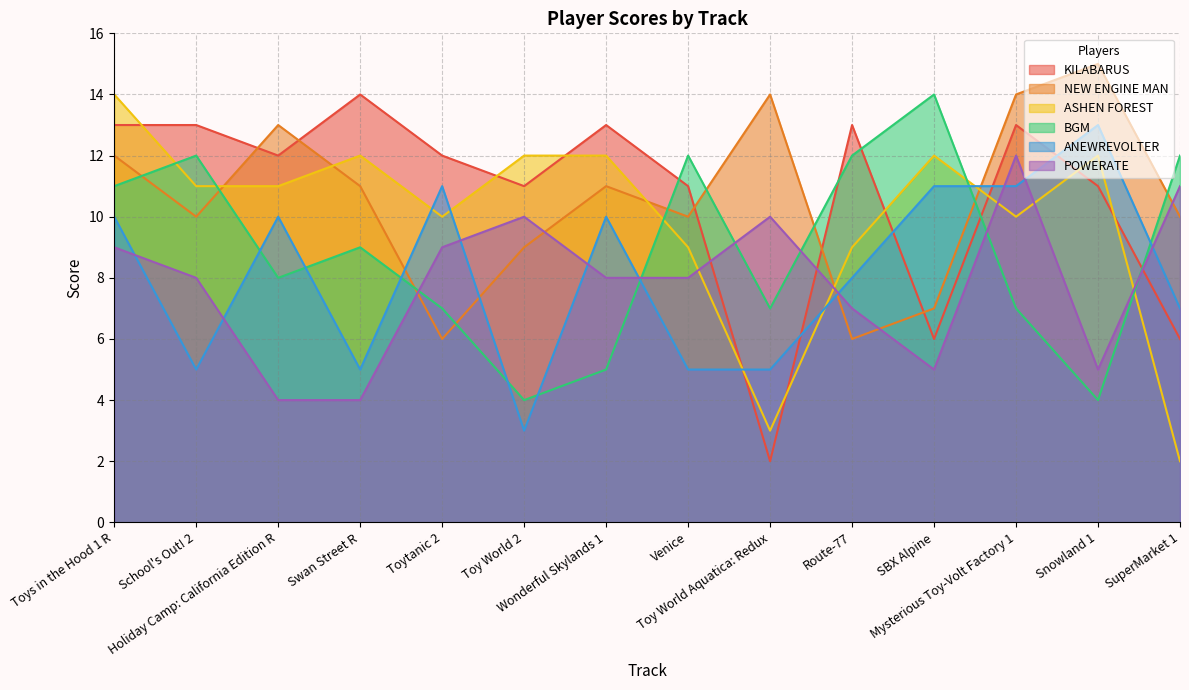

Where is NEW ENGINE MAN nearest to the value 10?

School's Out! 2